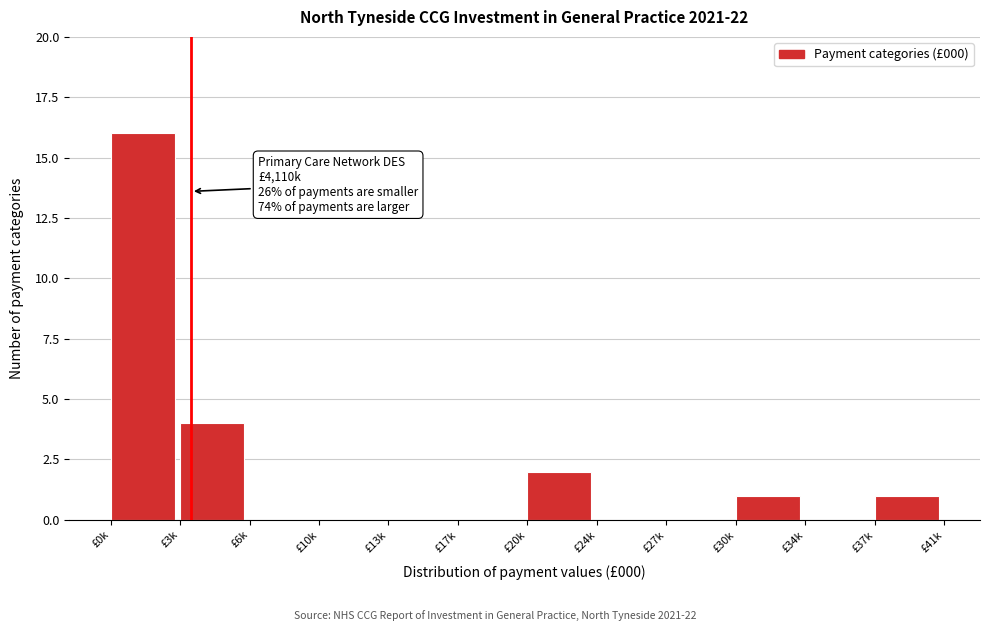

Reading left to right, transcribe all the data shown in this chart.

£0k=16	£3k=4	£6k=0	£10k=0	£13k=0	£17k=0	£20k=2	£24k=0	£27k=0	£30k=1	£34k=0	£37k=1